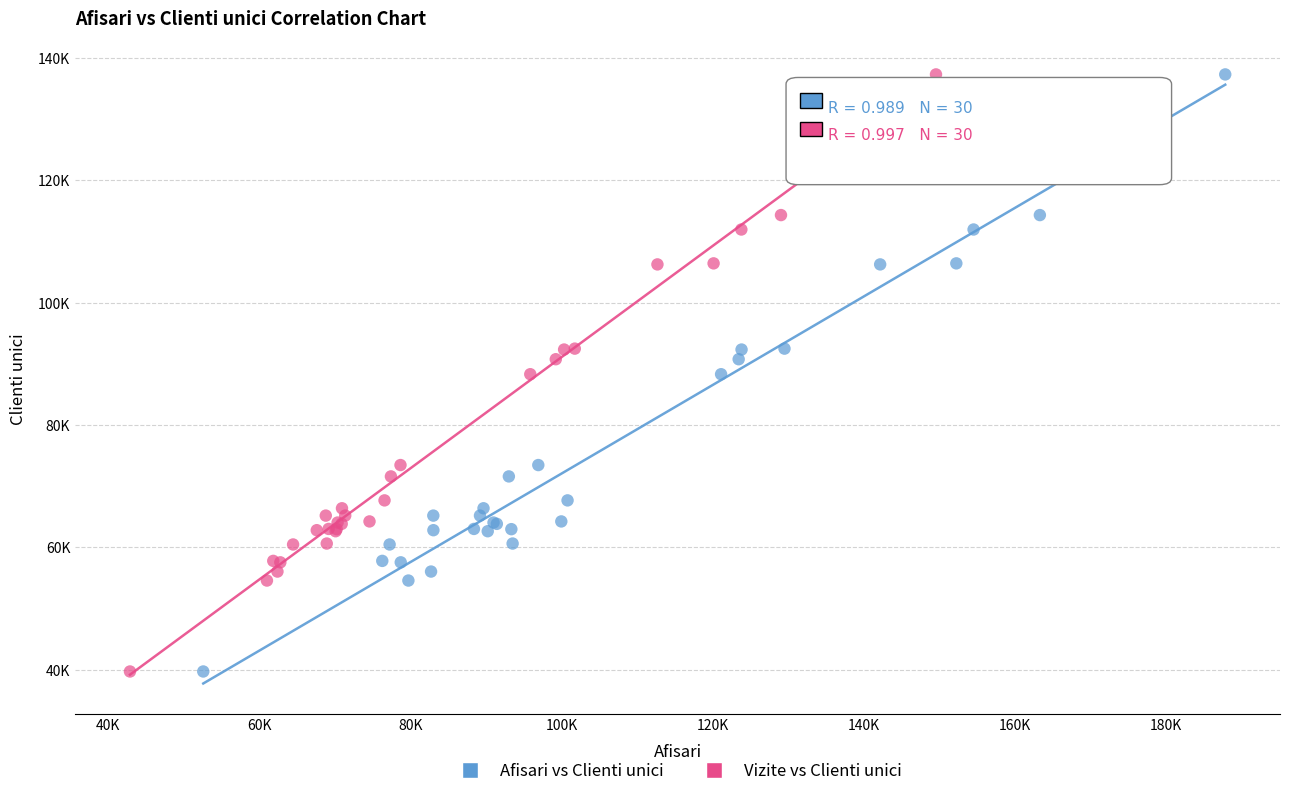

What are all the series names shown in the legend?

Afisari vs Clienti unici, Vizite vs Clienti unici